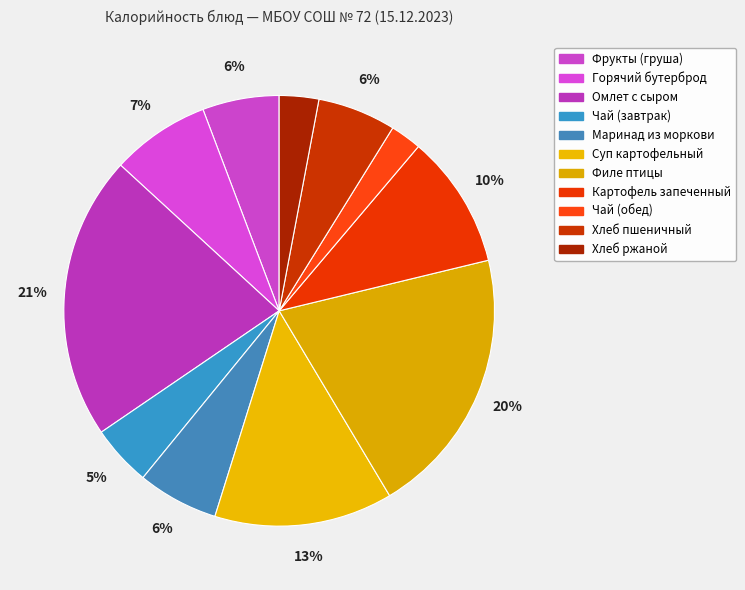

Combined, what portion of the pie is Чай (завтрак) and Хлеб ржаной?

7.5%